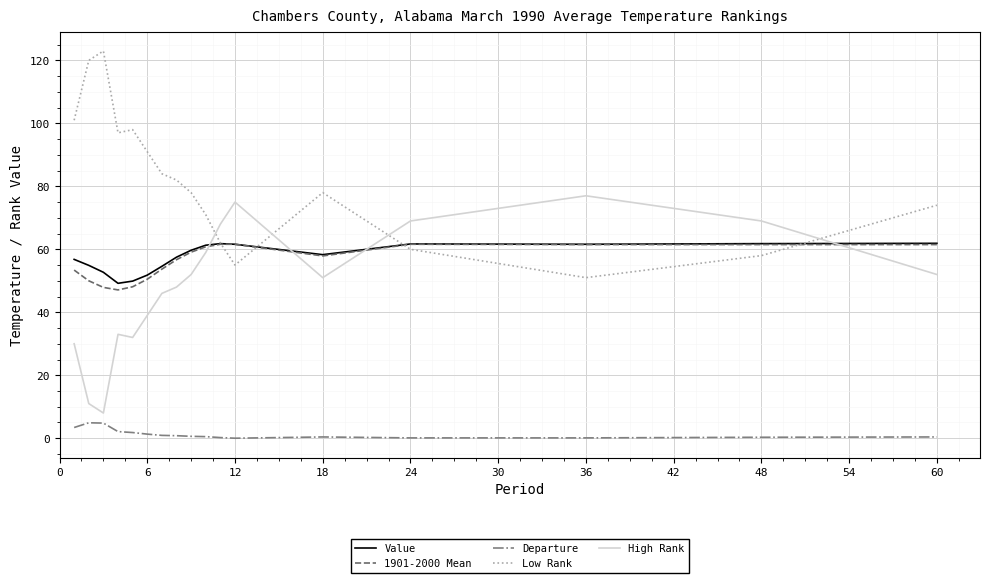

True or false: High Rank has more than 1 interior local peaks.

True